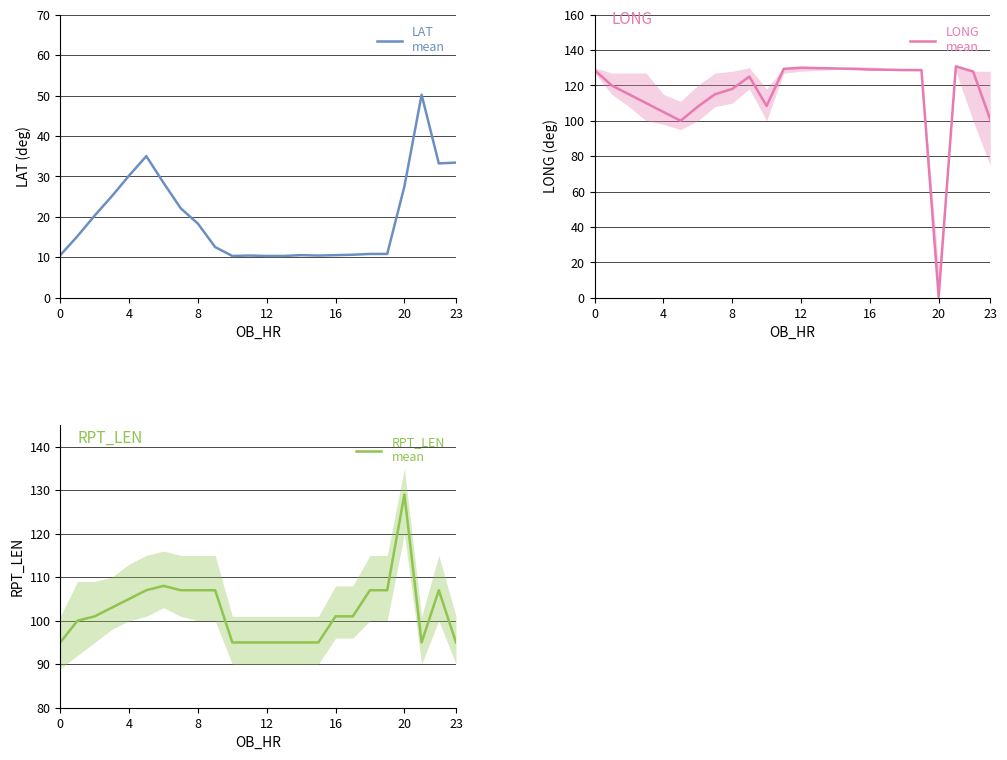

True or false: LONG
mean has a value of 53.3 at 8.

False